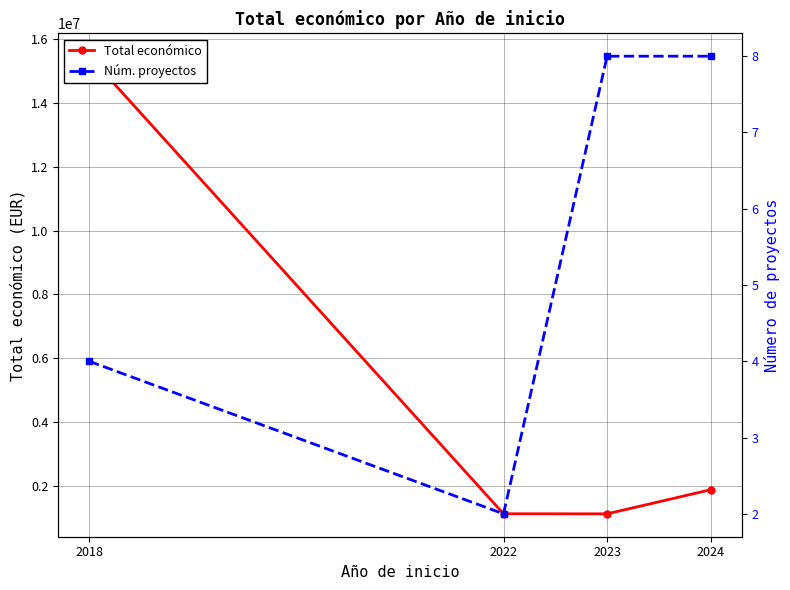

How many categories are shown in the chart?

4